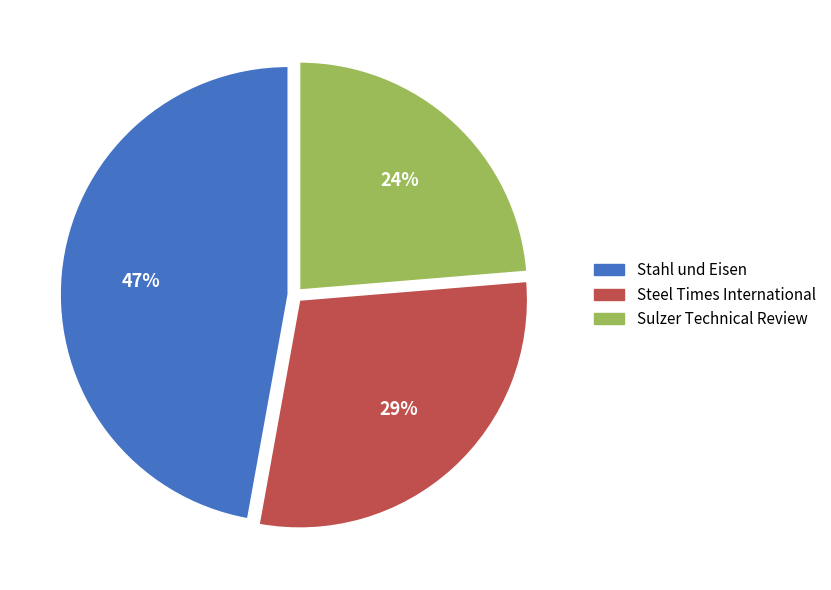

Which slice is the largest?

Stahl und Eisen